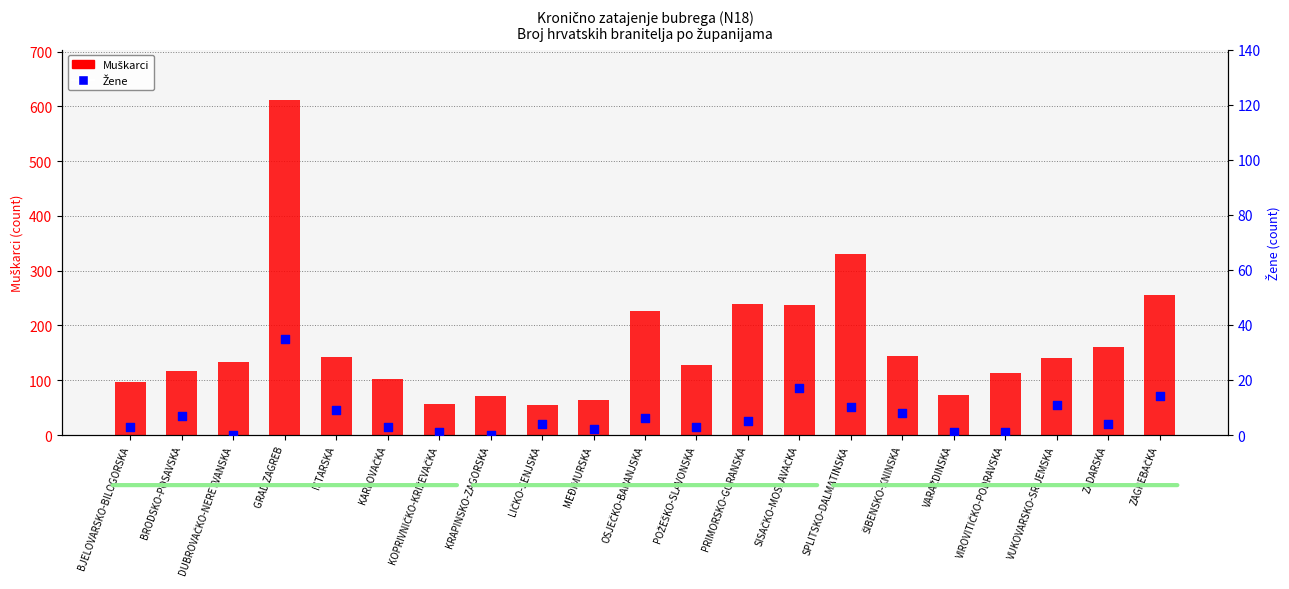

At how many categories does at least one series exceed 61?

19